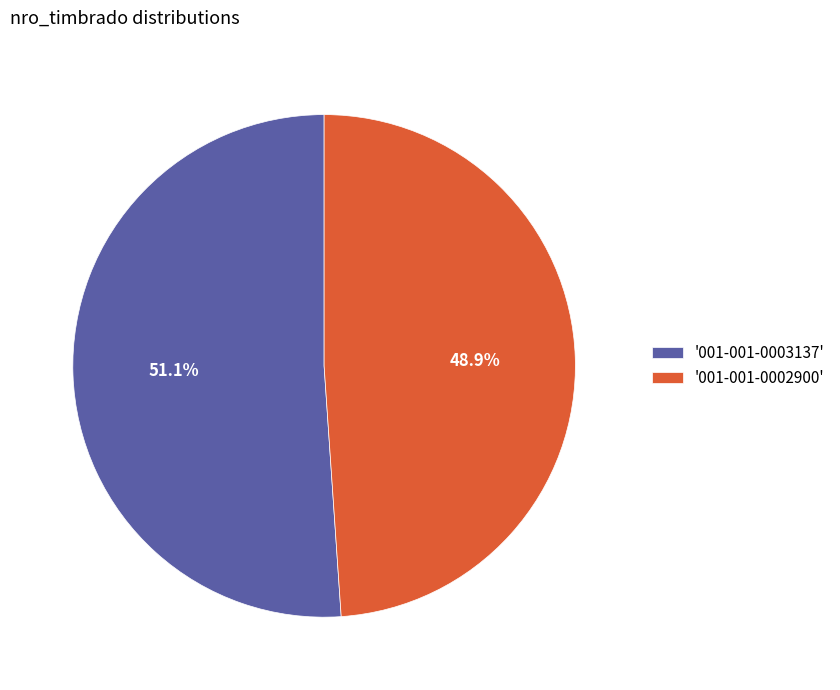

Is there a majority slice in this chart?

Yes